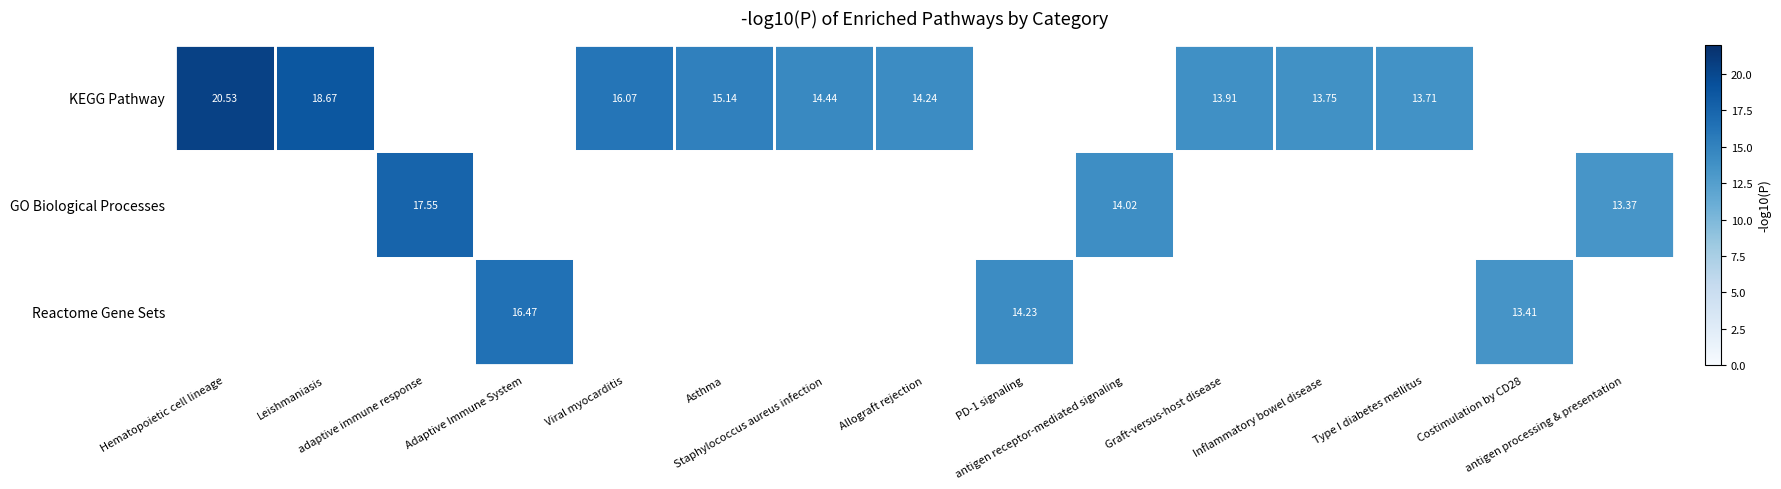

Which series changed the most between Hematopoietic cell lineage and Type I diabetes mellitus?

KEGG Pathway